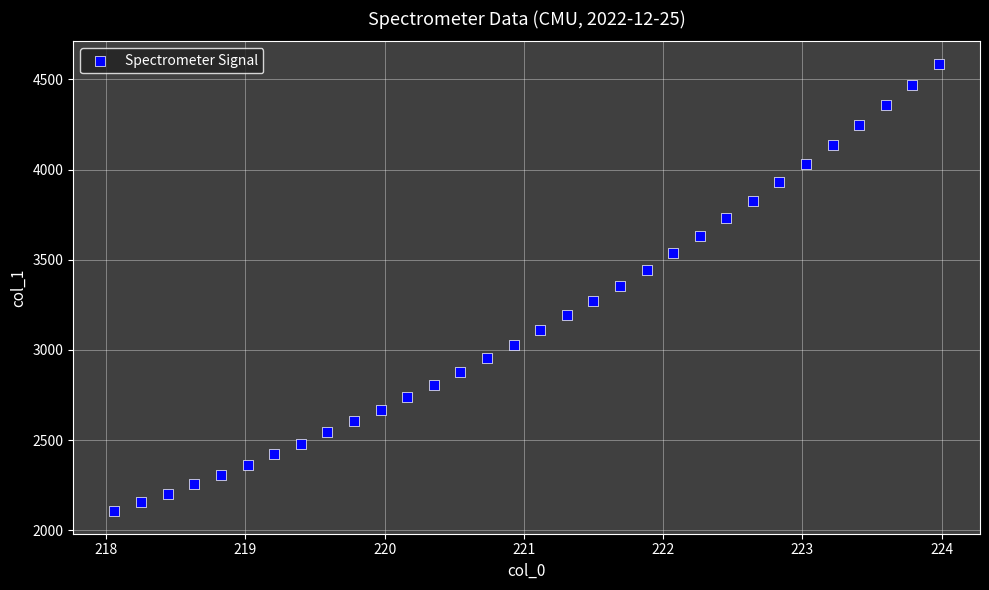

What is the range of Y values (max minus min)?

2481.8